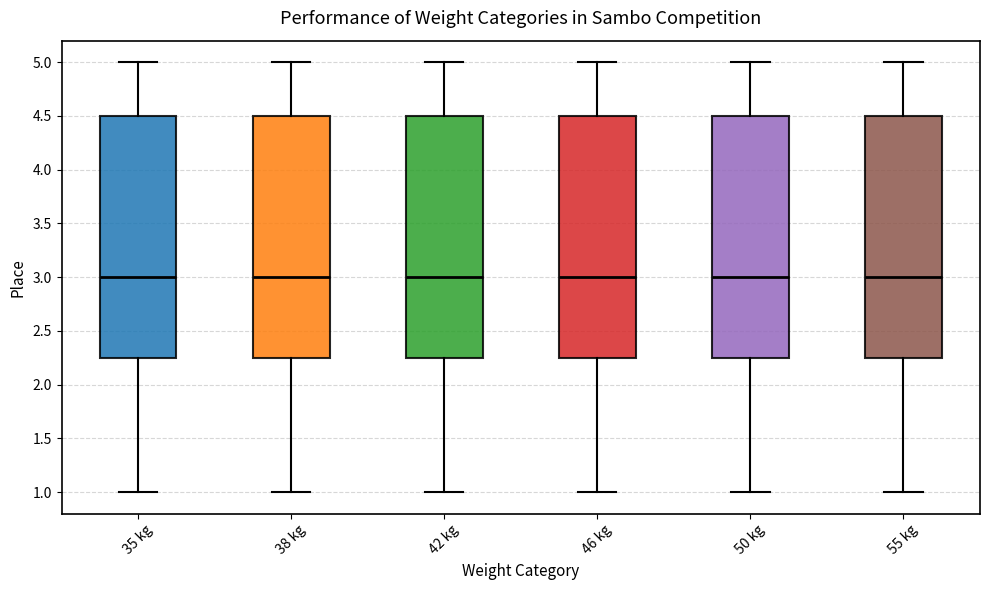

Reading left to right, read every box against the y-axis: the position of its median line, the range the box covers, and the ends of its whiskers. The values are not printed on the chart, so give them approximately, as read against the axis.

35 kg: median 3.00, box 2.25 to 4.50, whiskers 1.00 to 5.00
38 kg: median 3.00, box 2.25 to 4.50, whiskers 1.00 to 5.00
42 kg: median 3.00, box 2.25 to 4.50, whiskers 1.00 to 5.00
46 kg: median 3.00, box 2.25 to 4.50, whiskers 1.00 to 5.00
50 kg: median 3.00, box 2.25 to 4.50, whiskers 1.00 to 5.00
55 kg: median 3.00, box 2.25 to 4.50, whiskers 1.00 to 5.00